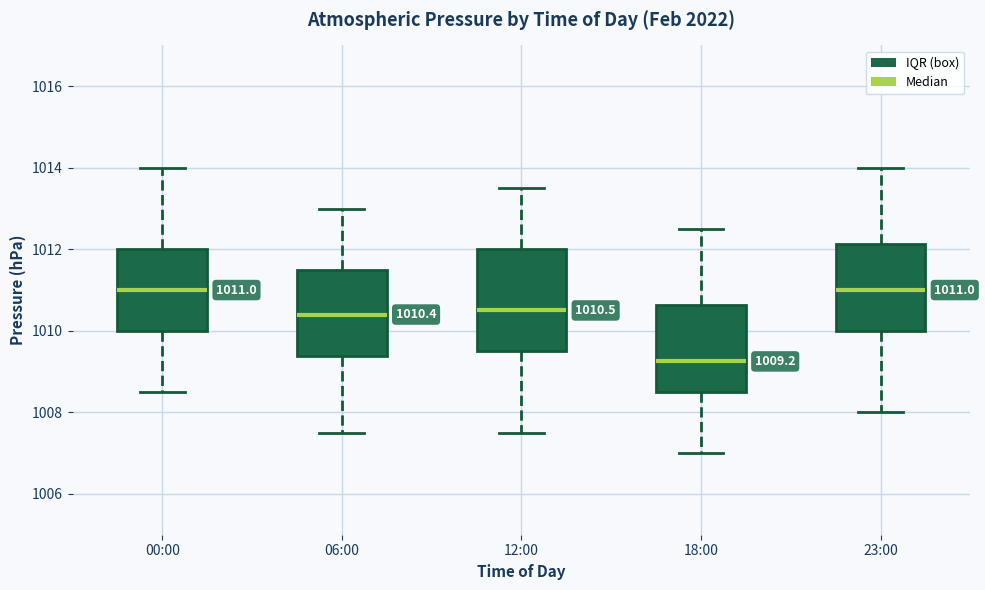

Which box is the tallest, from its lower edge to its upper edge?

12:00